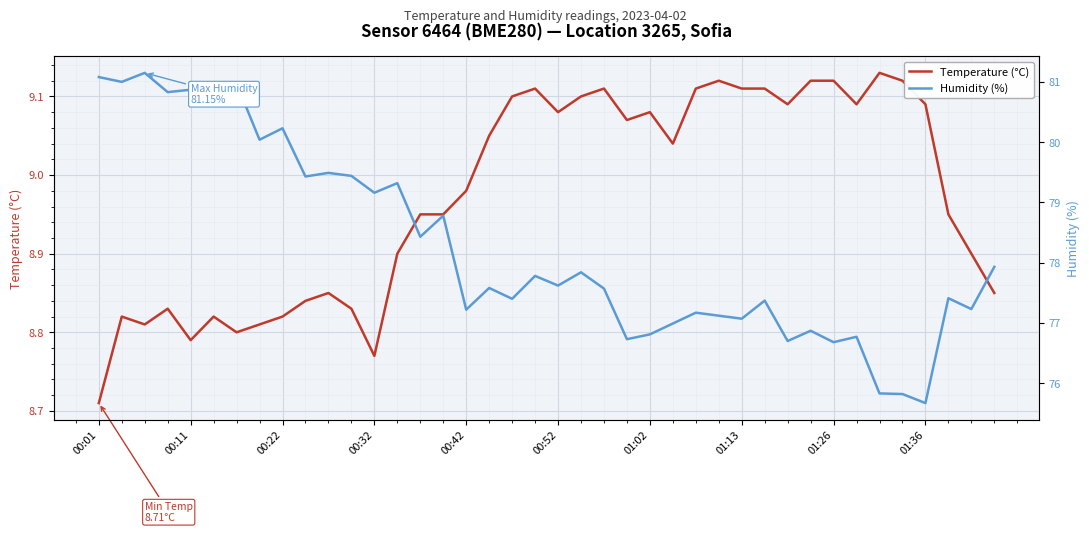

Which category has the lowest value in the Temperature (°C) series?

00:01